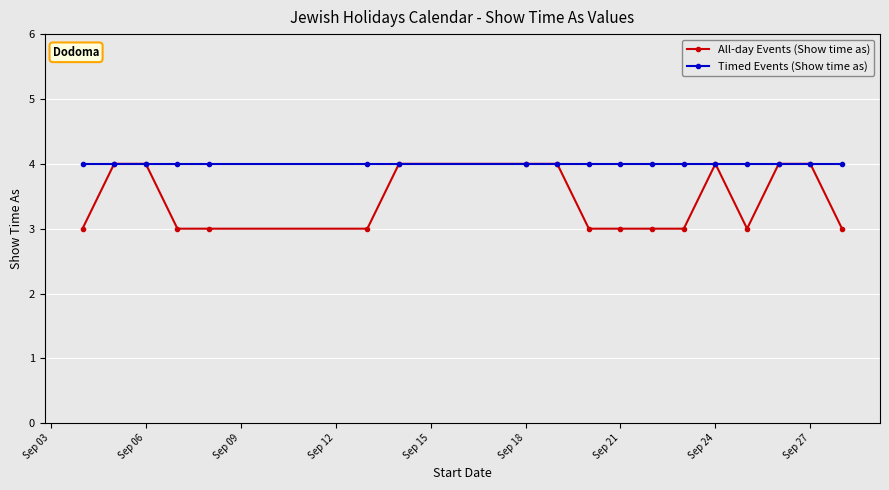

Which series has the largest range (max minus min)?

All-day Events (Show time as)